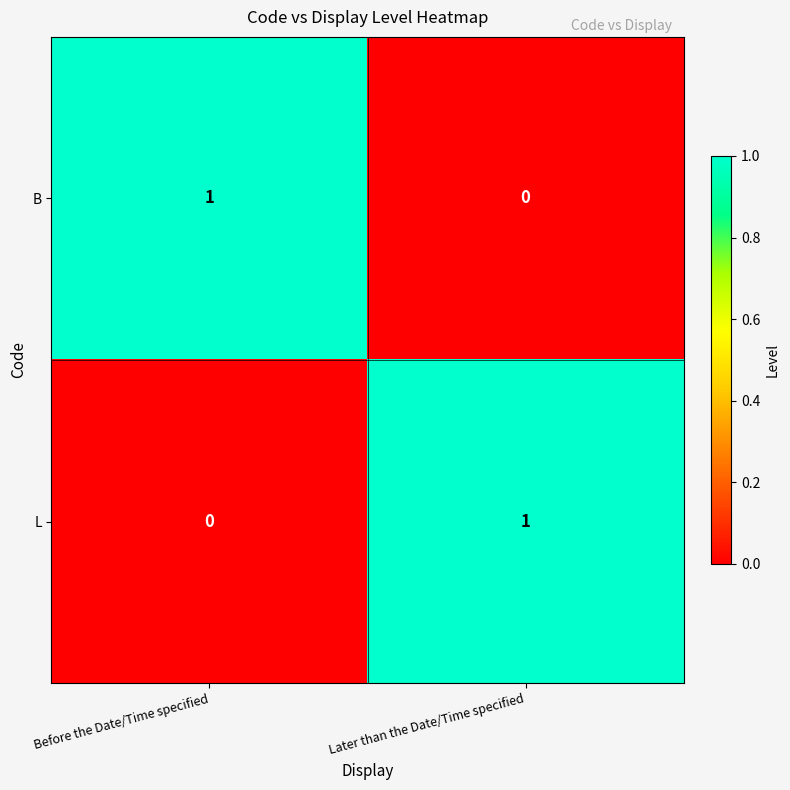

Reading left to right, transcribe all the data shown in this chart.

B: 1	0
L: 0	1